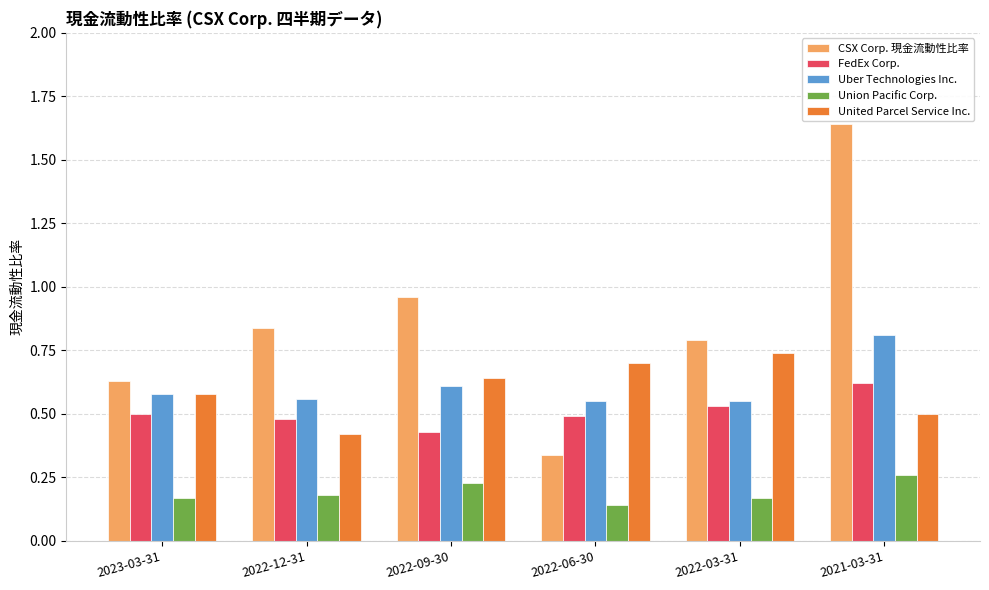

At 2022-12-31, list the series in order from largest to smallest.

CSX Corp. 現金流動性比率, Uber Technologies Inc., FedEx Corp., United Parcel Service Inc., Union Pacific Corp.